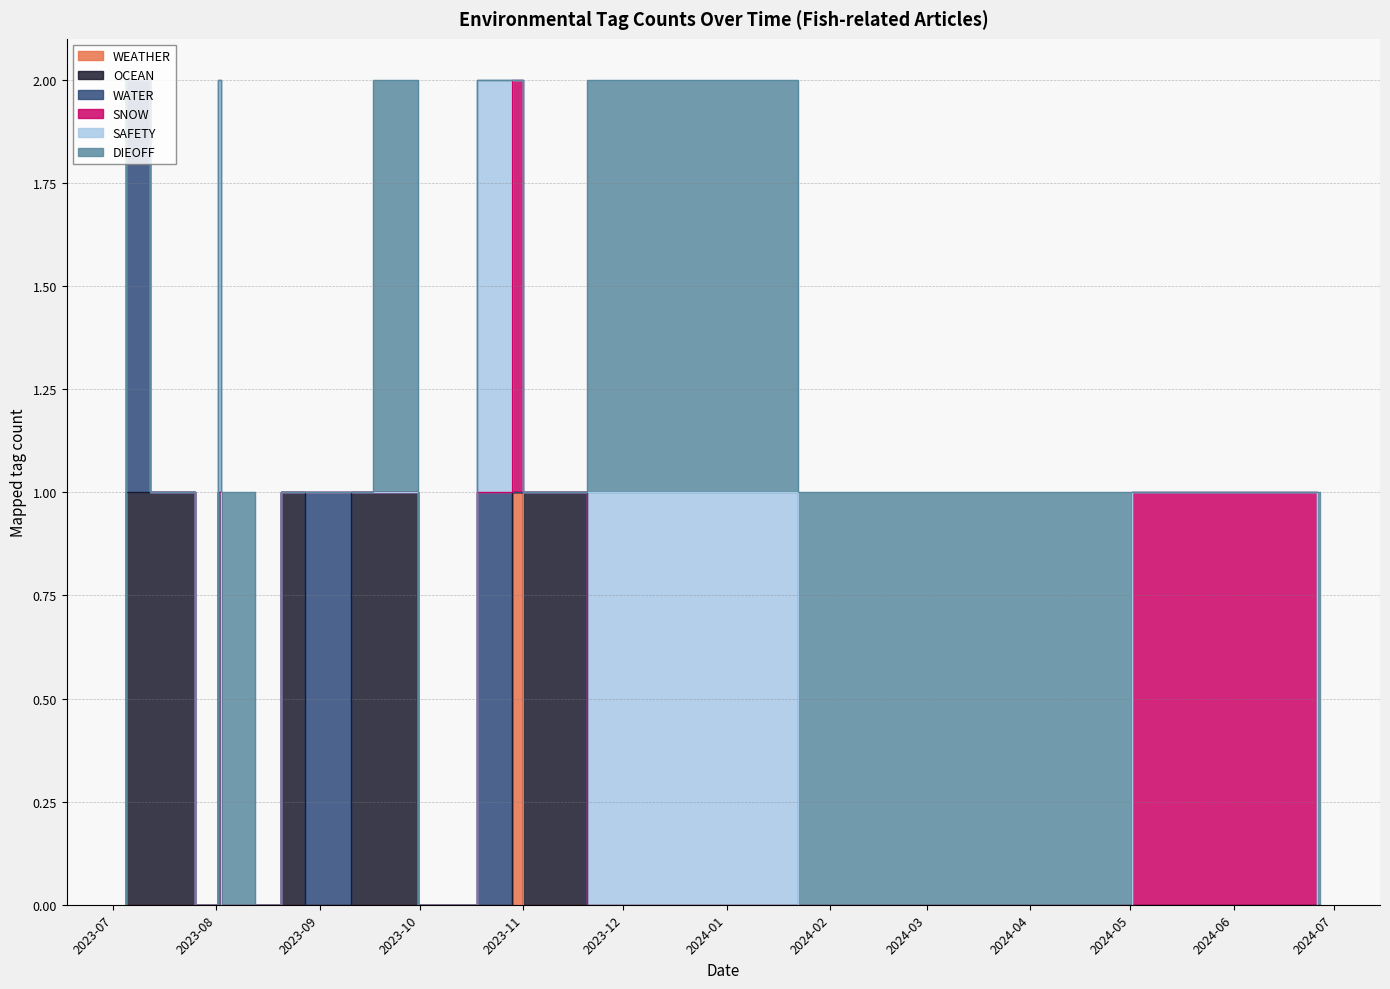

Is the value of WATER at 2023-08-08 greater than the value of SAFETY at 2023-08-01?

No